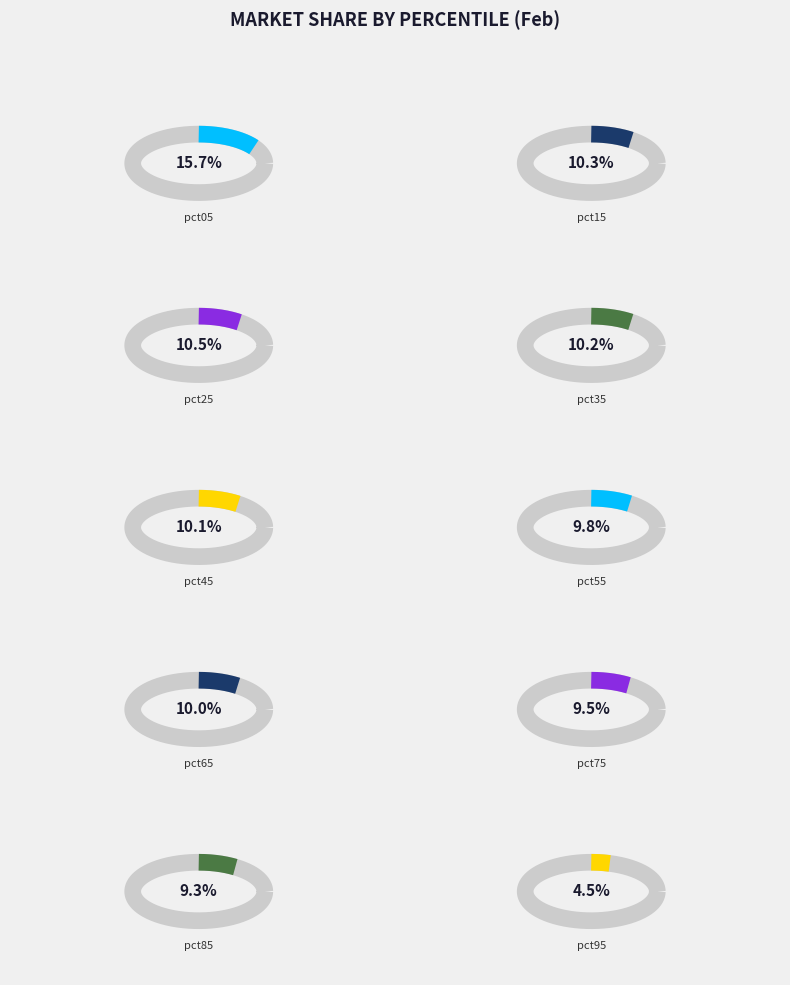

Is it true that pct35 is 2% of the pie?

False